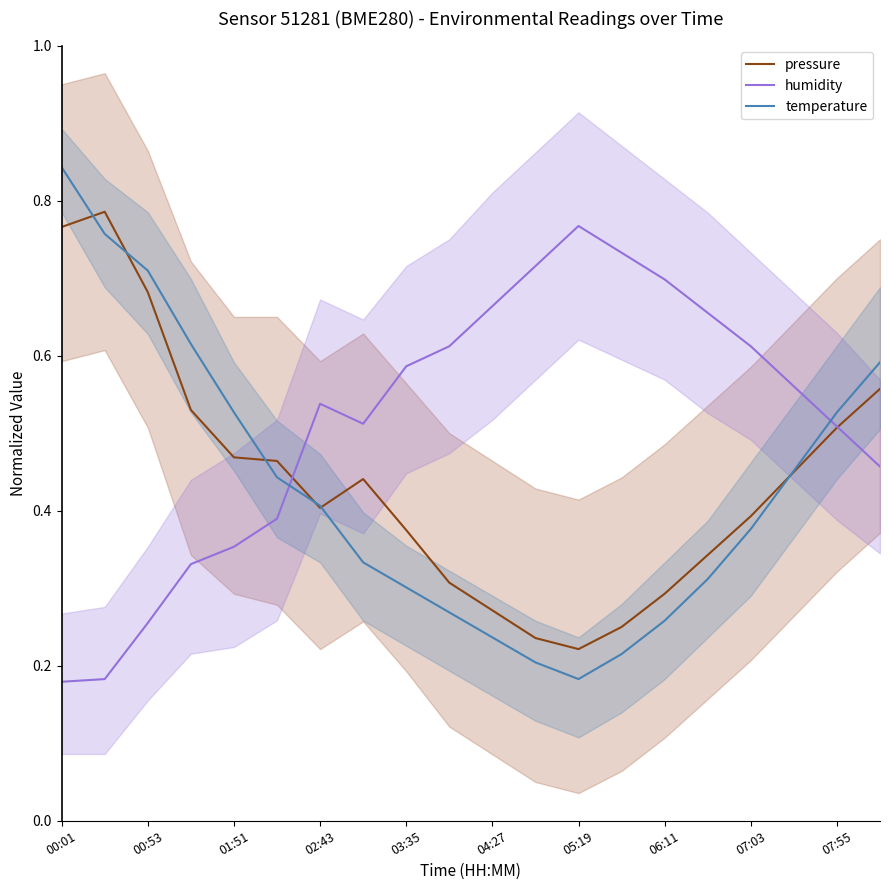

Is it true that temperature equals 0.1 at 04:27?

False